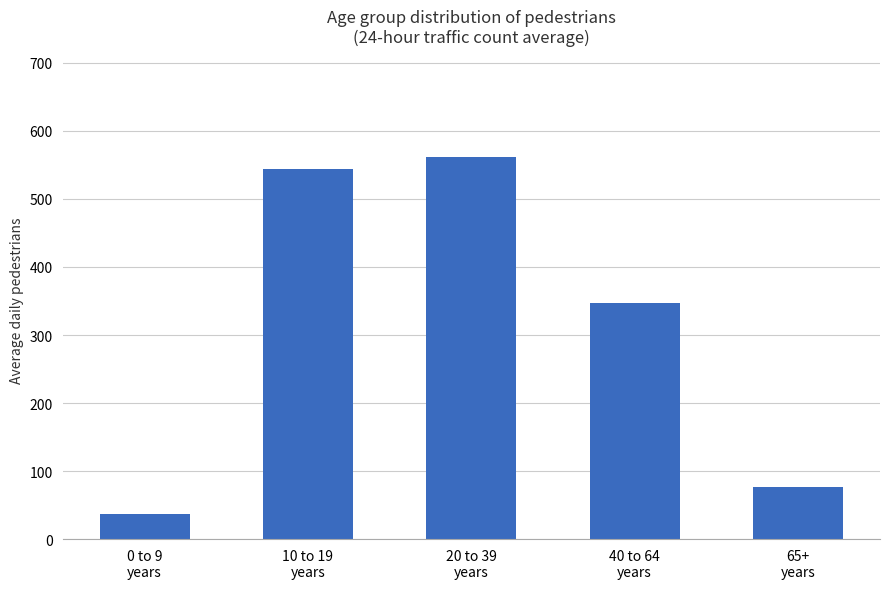

The value at 40 to 64
years is 347.8. True or false?

True